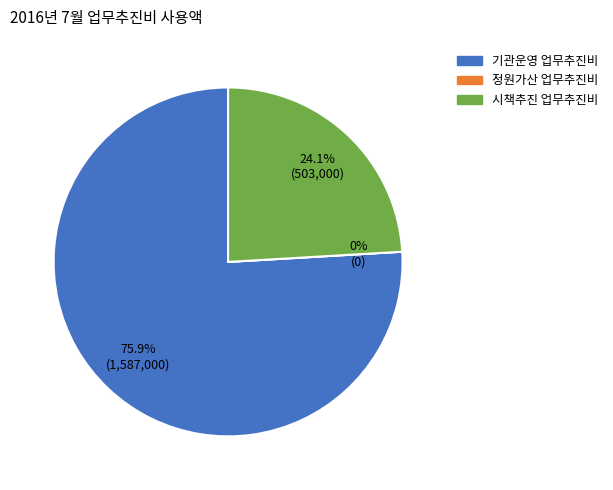

Combined, what portion of the pie is 기관운영 업무추진비 and 시책추진 업무추진비?

100.0%